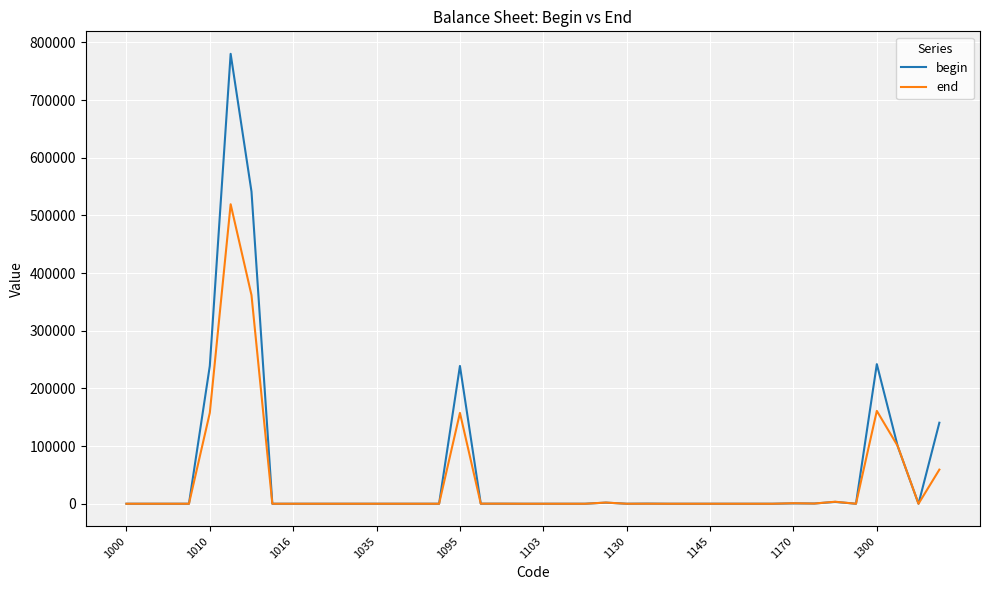

What is the highest value of the begin series?

780085